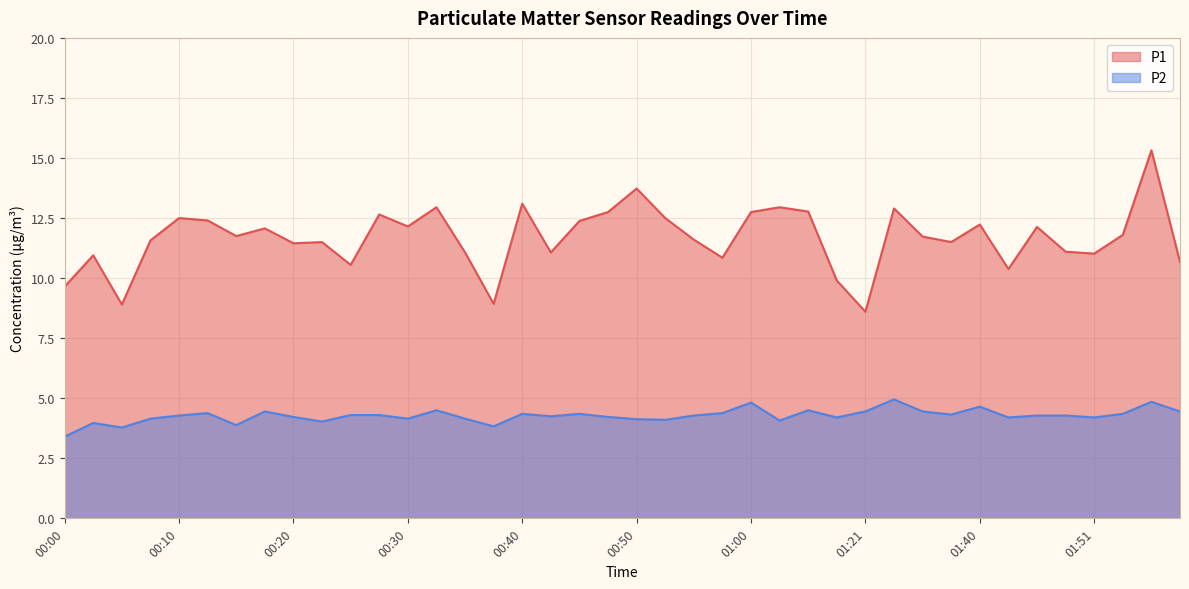

Is it true that P2 equals 5.2 at 00:37?

False